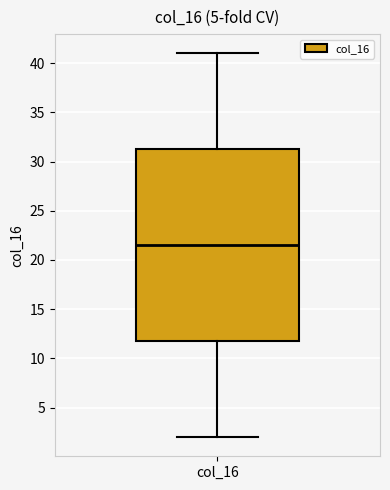

Transcribe this box plot: give where the median line is, the range the box spans, and where the two whiskers end, as read against the y-axis. The values are not printed on the chart, so give them approximately, as read against the axis.

median 21.5, box 12.0 to 31.5, whiskers 2.0 to 41.0